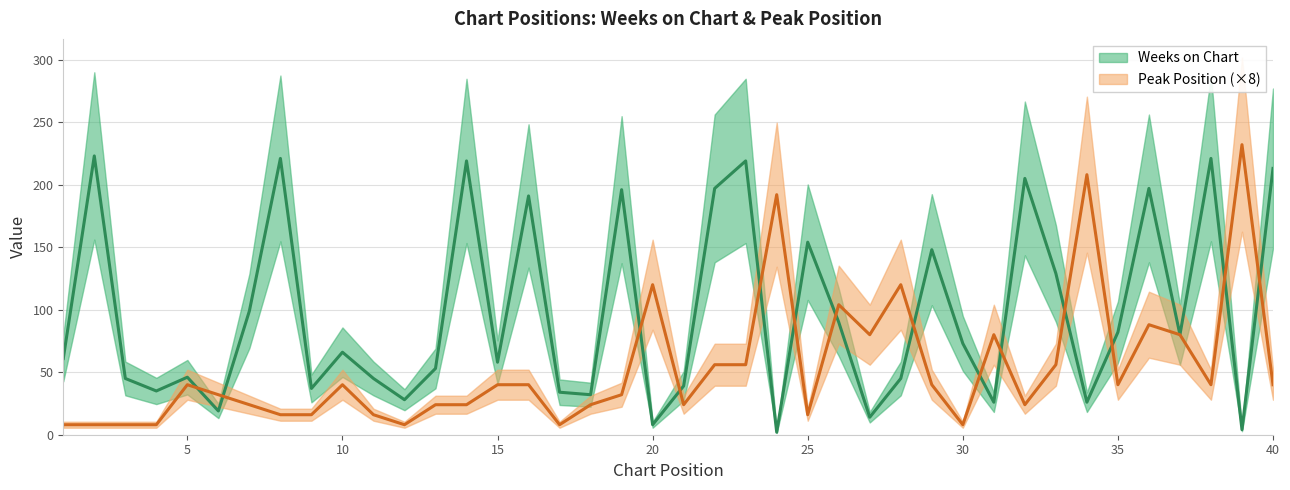

Reading left to right, list all the values displayed in this chart.

Weeks on Chart: 1=61	2=223	3=45	4=35	5=46	6=19	7=99	8=221	9=37	10=66	11=45	12=28	13=53	14=219	15=58	16=191	17=34	18=32	19=196	20=8	21=39	22=197	23=219	24=2	25=154	26=90	27=14	28=45	29=148	30=73	31=26	32=205	33=129	34=26	35=82	36=197	37=80	38=221	39=4	40=213
Peak Position: 1=8	2=8	3=8	4=8	5=40	6=32	7=24	8=16	9=16	10=40	11=16	12=8	13=24	14=24	15=40	16=40	17=8	18=24	19=32	20=120	21=24	22=56	23=56	24=192	25=16	26=104	27=80	28=120	29=40	30=8	31=80	32=24	33=56	34=208	35=40	36=88	37=80	38=40	39=232	40=40